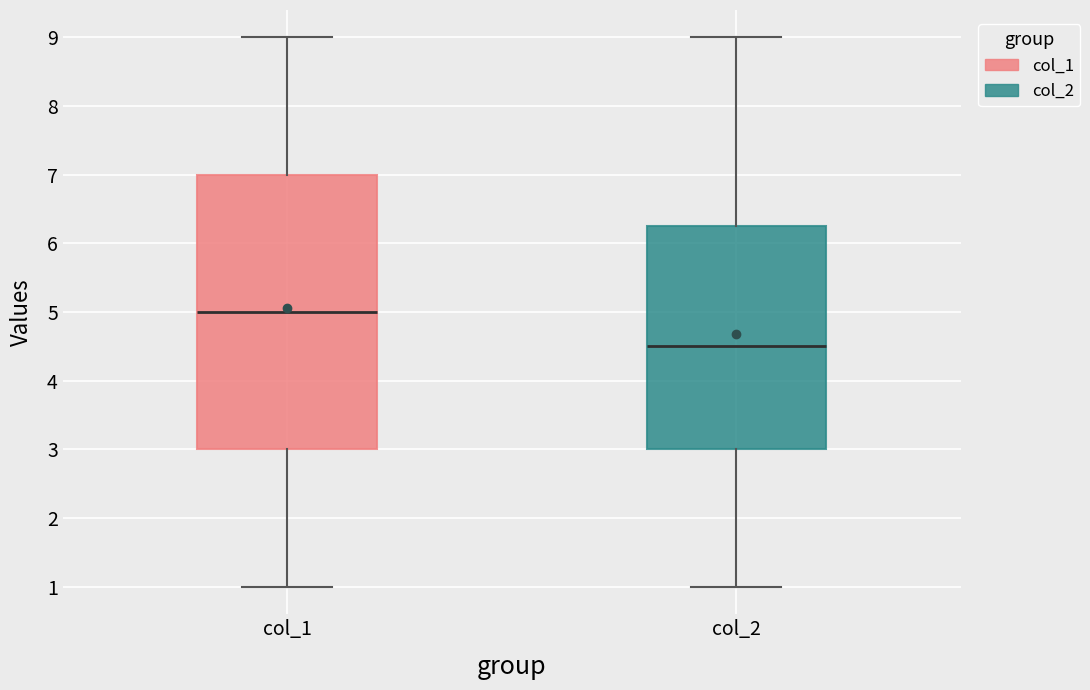

Reading left to right, read every box against the y-axis: the position of its median line, the range the box covers, and the ends of its whiskers. The values are not printed on the chart, so give them approximately, as read against the axis.

col_1: median 5.0, box 3.0 to 7.0, whiskers 1.0 to 9.0
col_2: median 4.5, box 3.0 to 6.3, whiskers 1.0 to 9.0